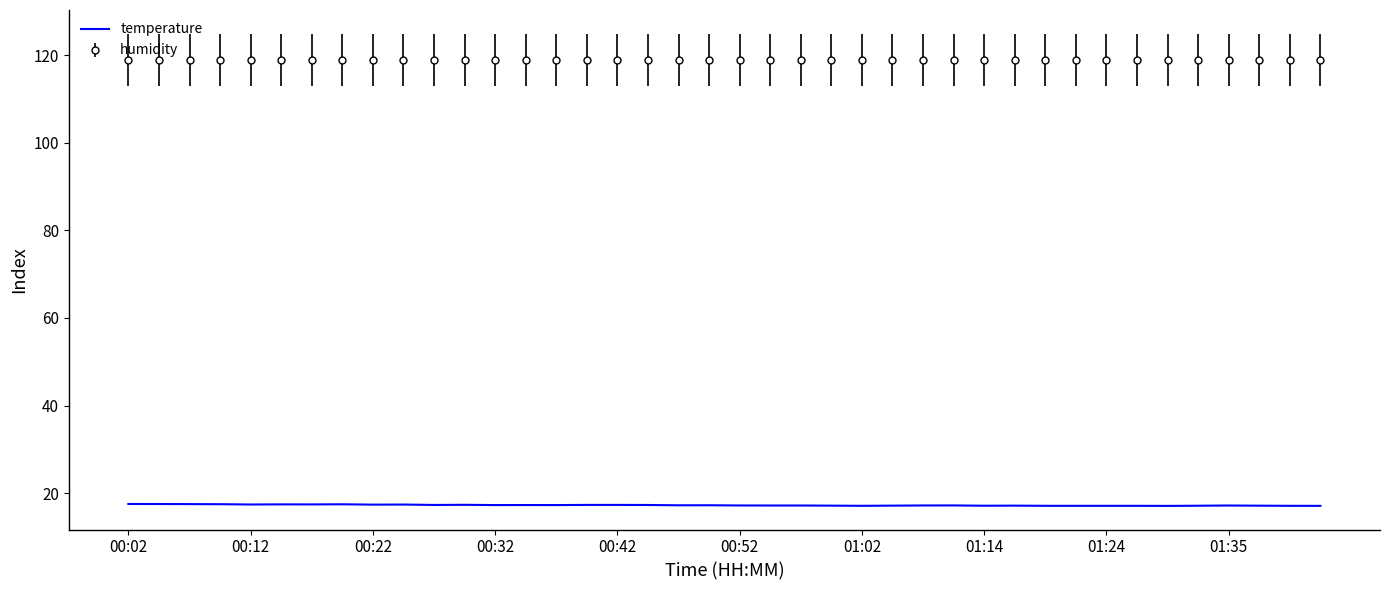

List the series in order of their overall mean, highest first.

humidity, temperature